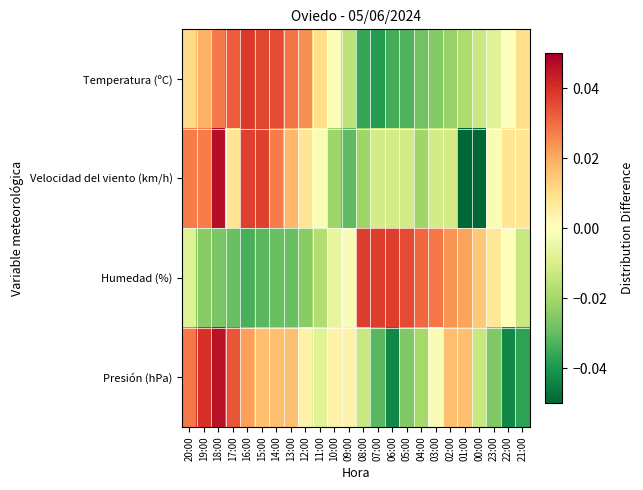

Which series changed the most between 13:00 and 04:00?

Humedad (%)